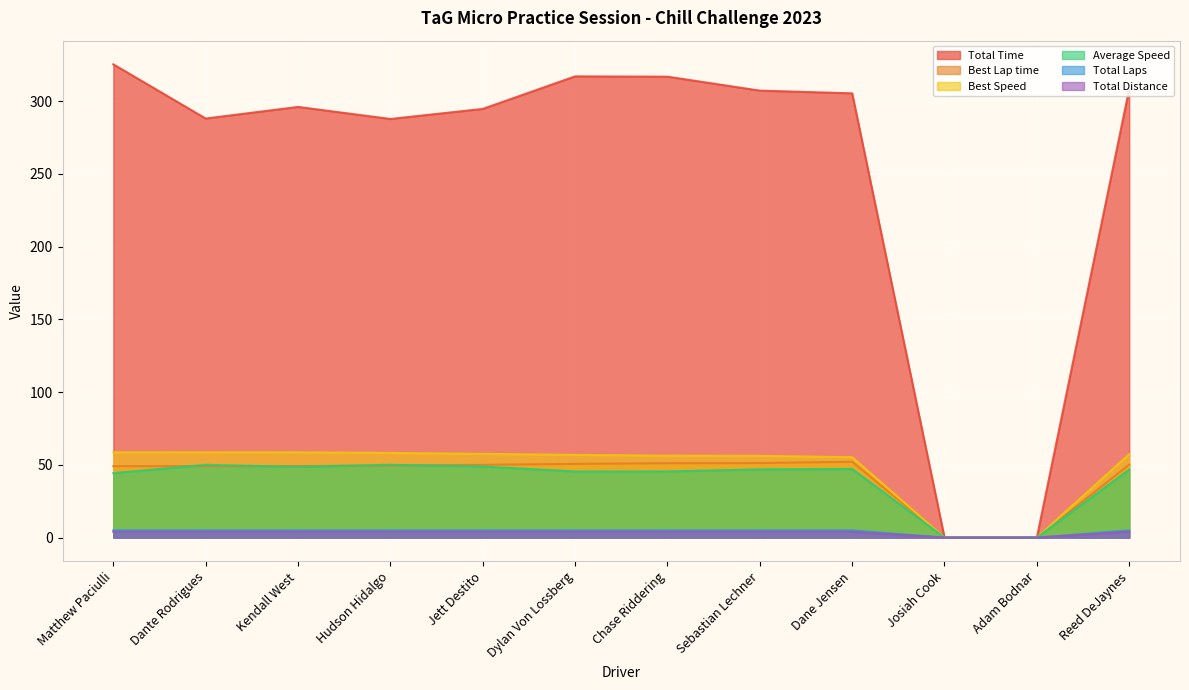

Where is Total Time nearest to the value 162?

Hudson Hidalgo